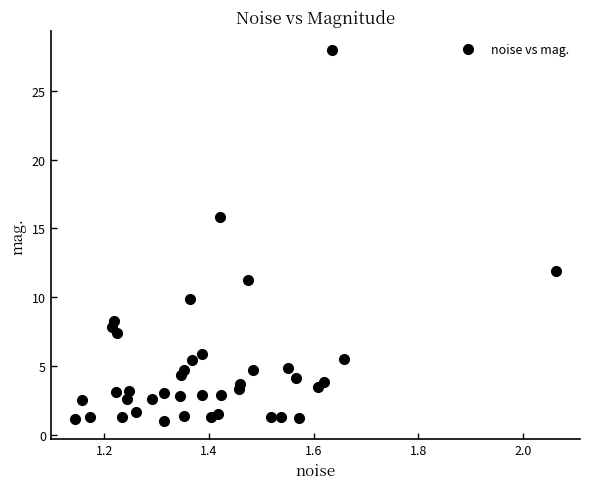

What is the range of X values (max minus min)?

0.9